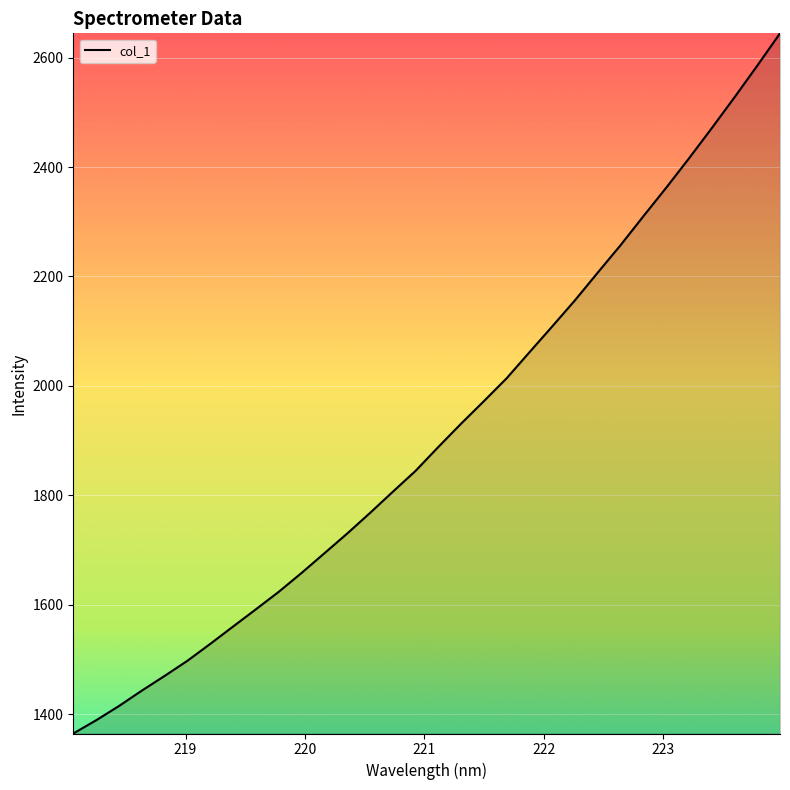

What is the maximum value shown in the chart?

2644.3